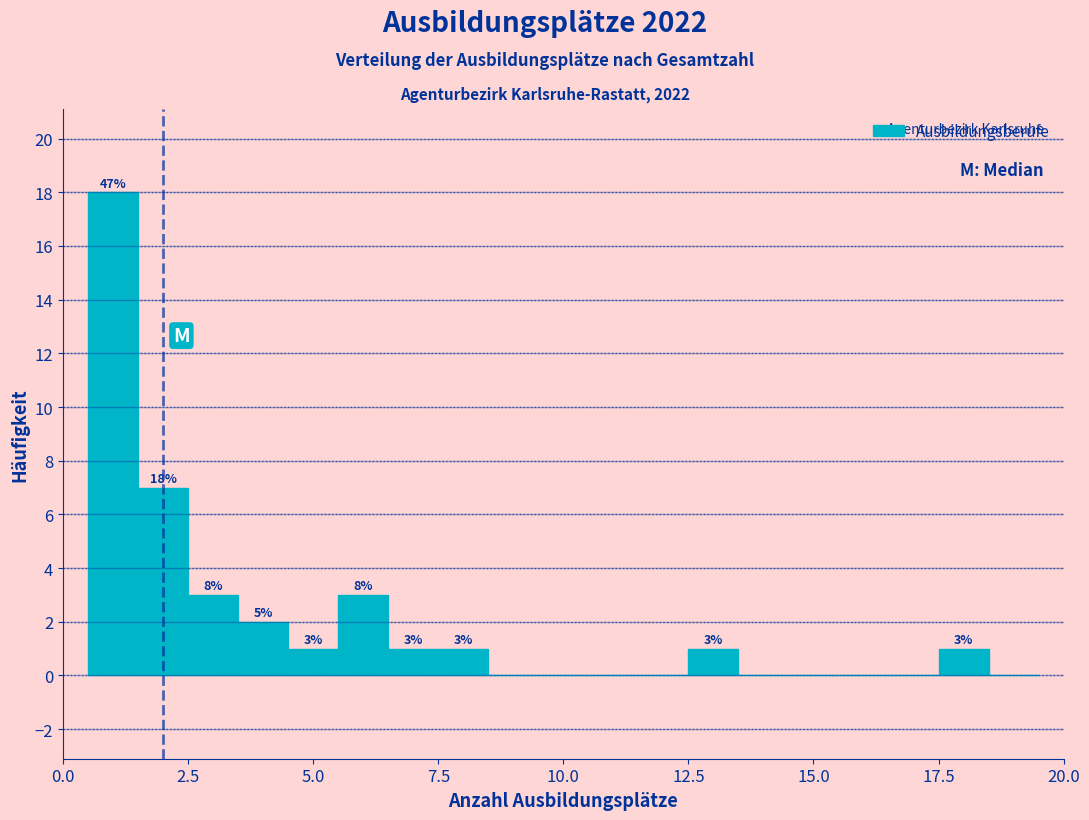

Read against the x-axis, roughly where is the centre of the tallest bar?

1.0